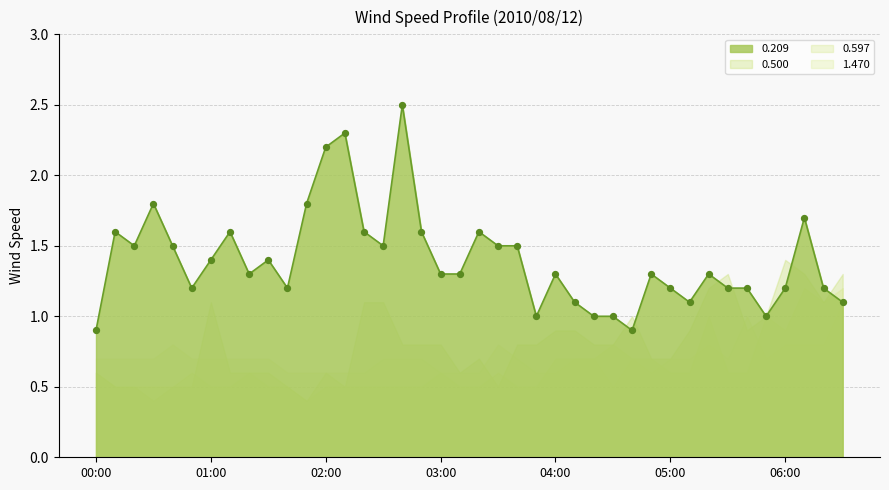

At which category is the sum across all series the highest?

06:30